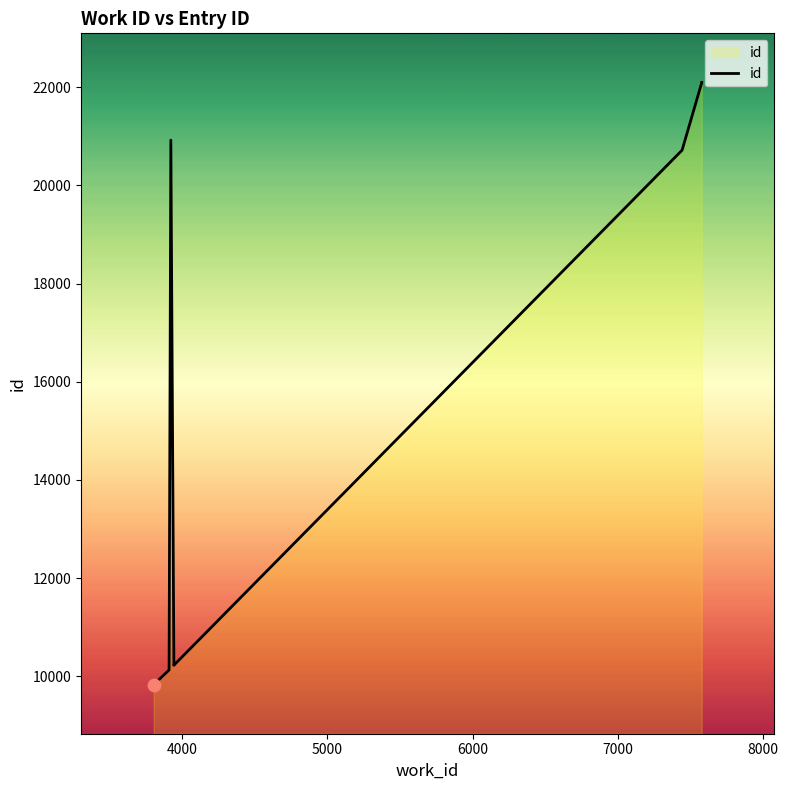

Between 8000 and 6000, which is larger?

8000